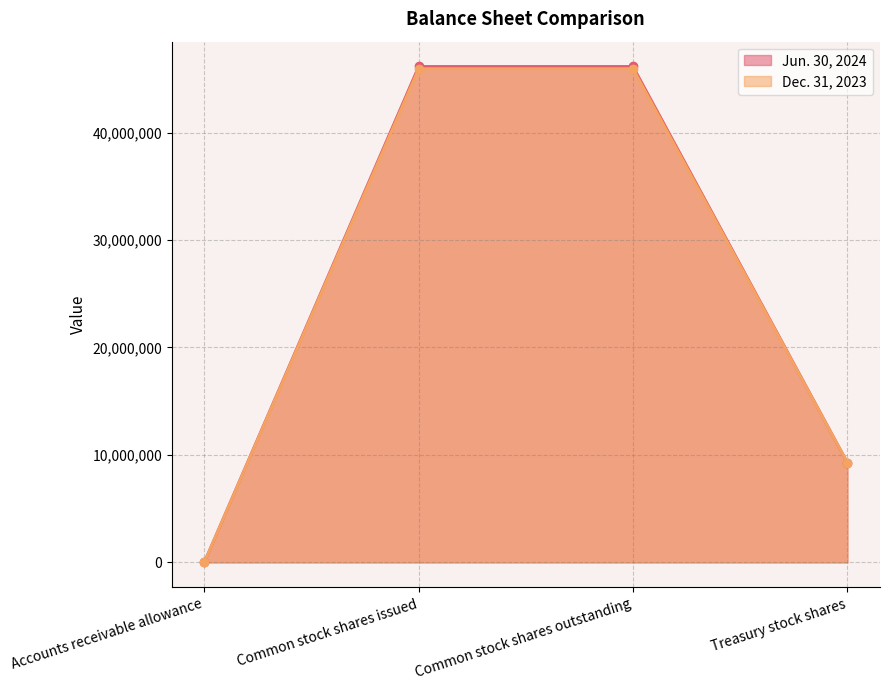

How many interior local peaks does the Dec. 31, 2023 series have?

2